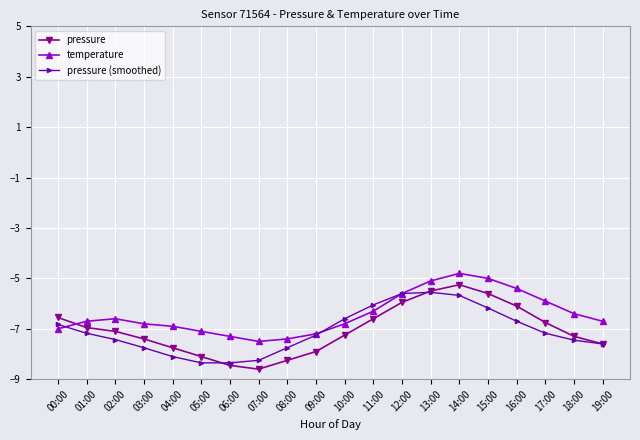

Where is temperature nearest to the value -6?

17:00